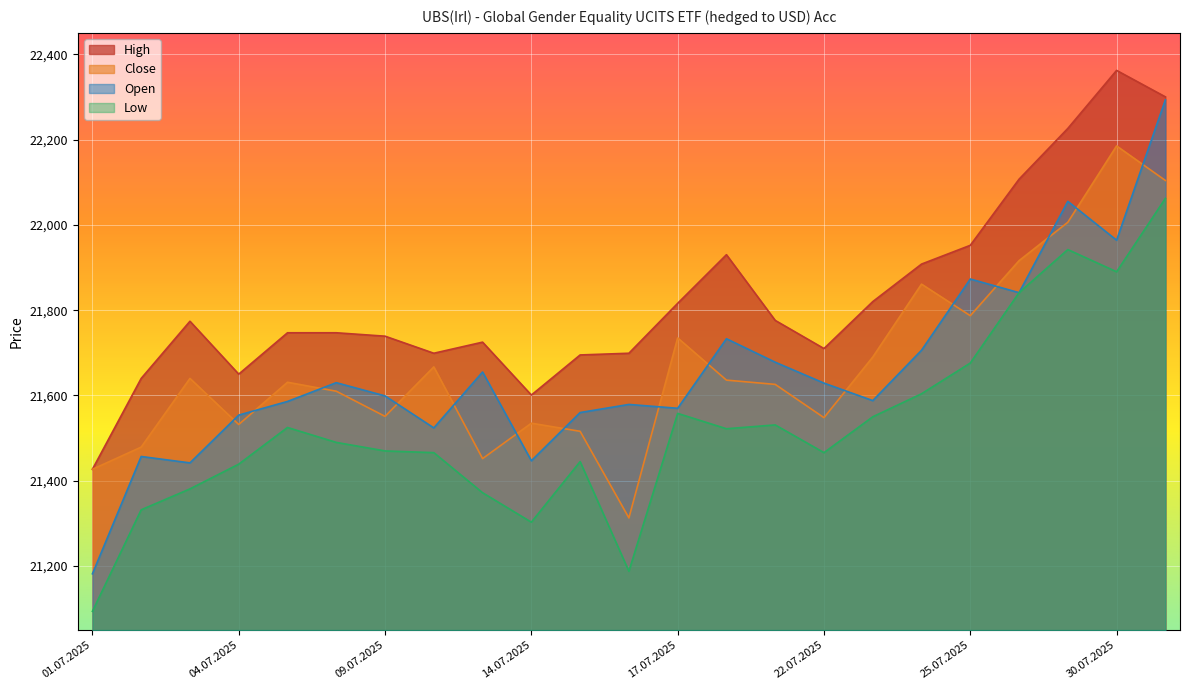

What is the difference between the highest and lowest values at 28.07.2025?

266